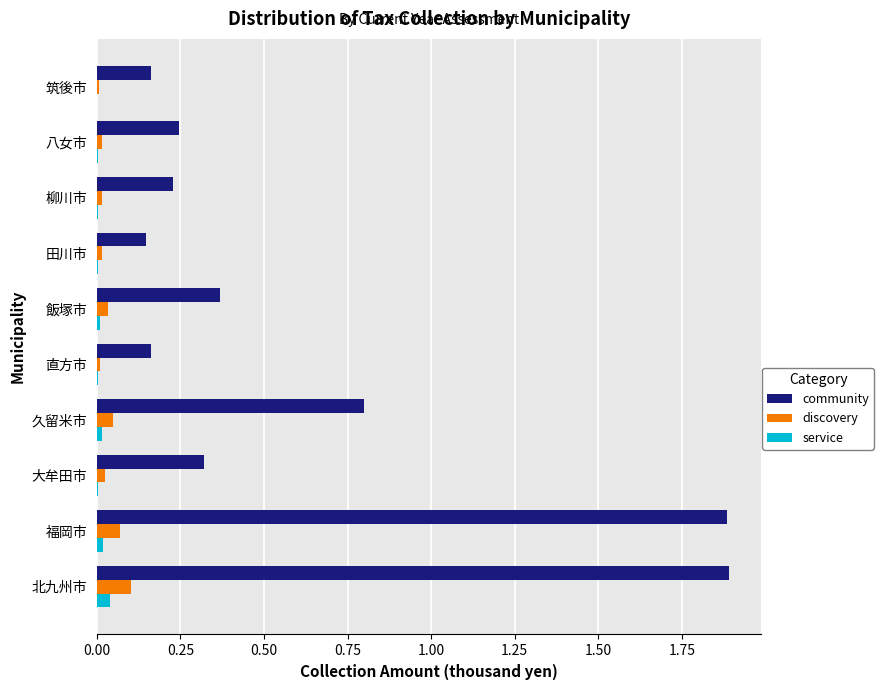

The community series shows 1.2 at 久留米市. True or false?

False